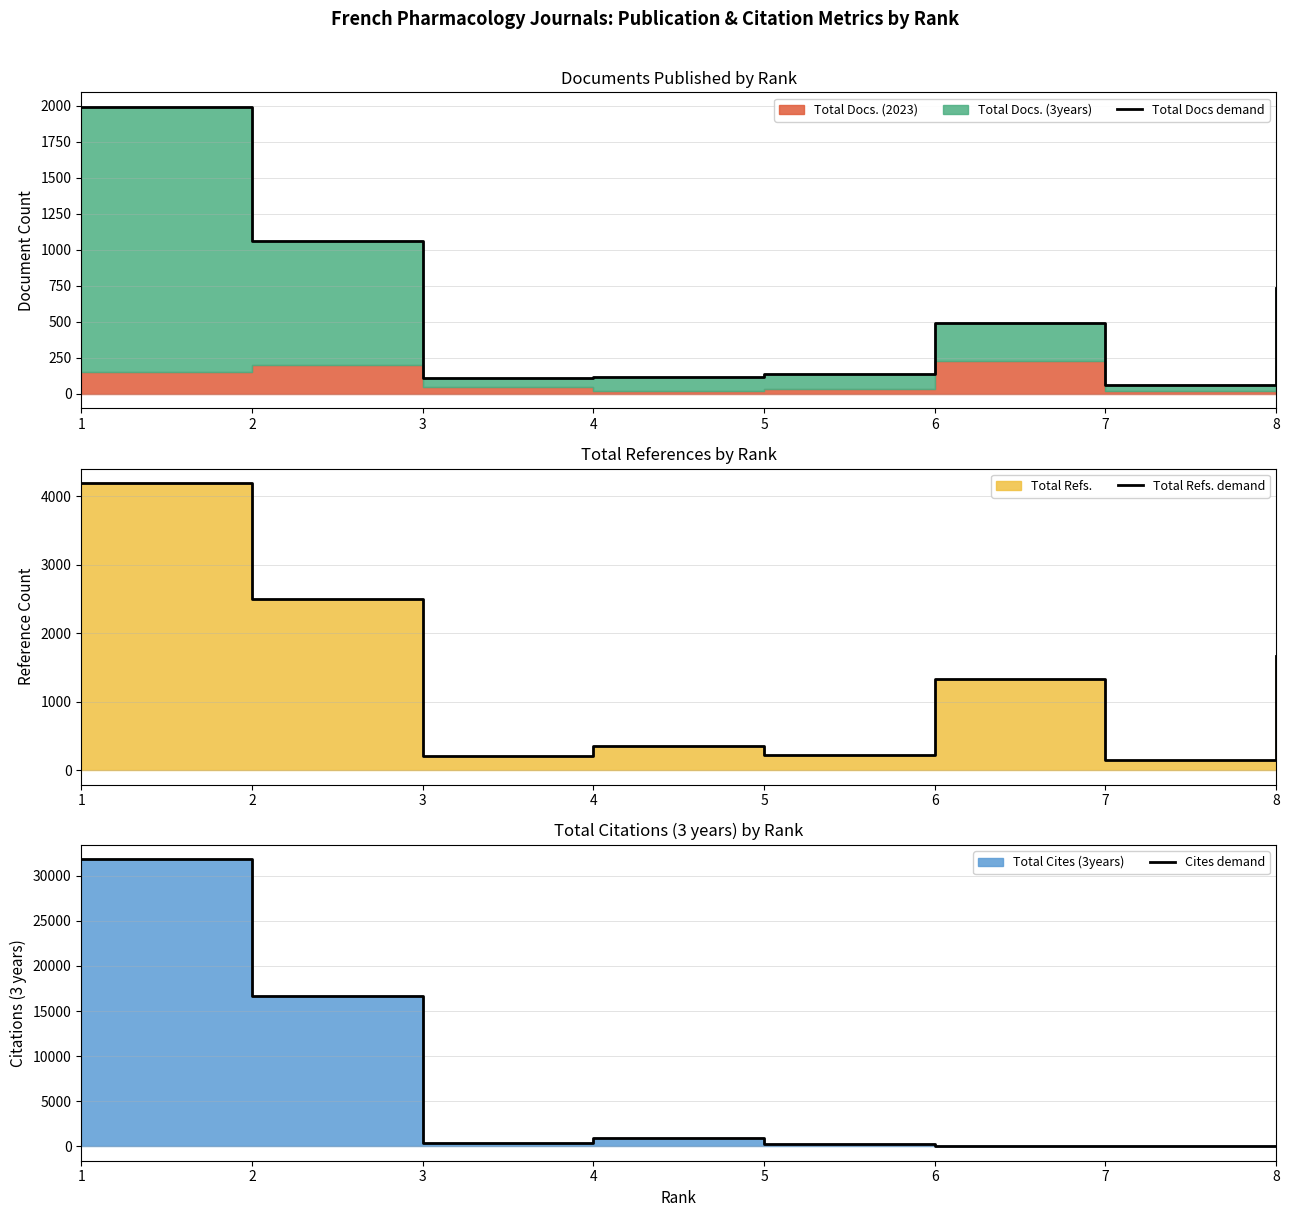

Is it true that Total Docs demand equals 739 at 8?

True